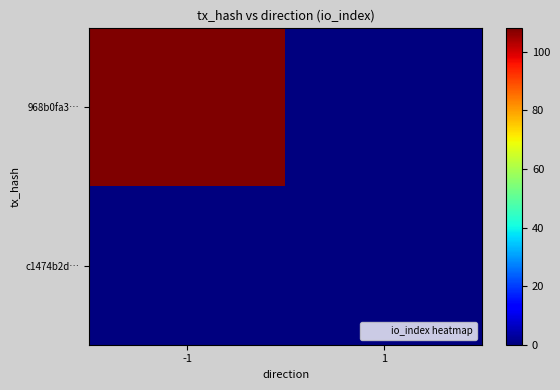

List the series in order of their overall mean, lowest first.

c1474b2d…, 968b0fa3…